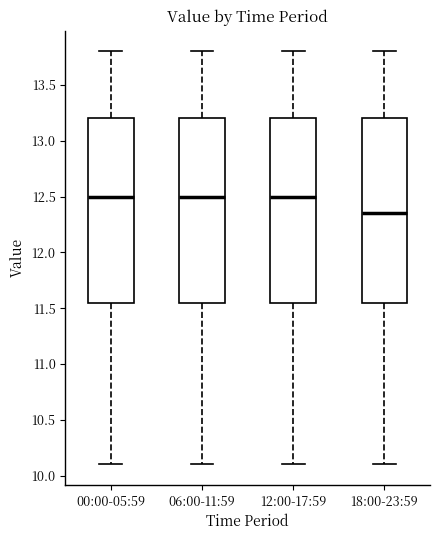

Reading left to right, transcribe this box plot: for each box, give where its median line is, the range the box spans, and where its two whiskers end, as read against the y-axis. The values are not printed on the chart, so give them approximately, as read against the axis.

00:00-05:59: median 12.50, box 11.55 to 13.20, whiskers 10.10 to 13.80
06:00-11:59: median 12.50, box 11.55 to 13.20, whiskers 10.10 to 13.80
12:00-17:59: median 12.50, box 11.55 to 13.20, whiskers 10.10 to 13.80
18:00-23:59: median 12.35, box 11.55 to 13.20, whiskers 10.10 to 13.80